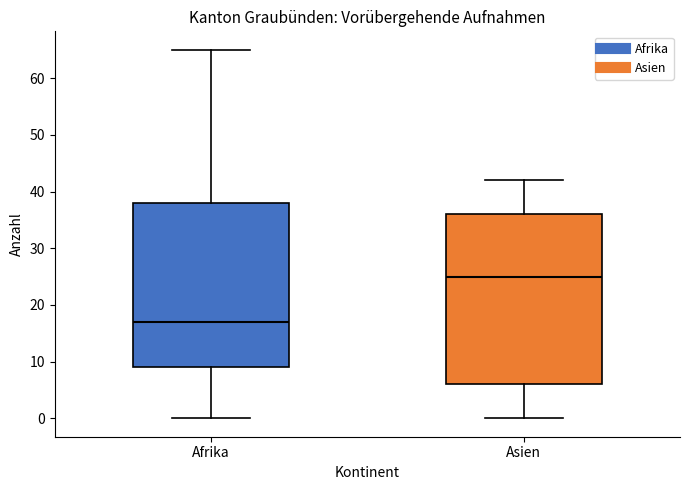

Which box is the tallest, from its lower edge to its upper edge?

Asien